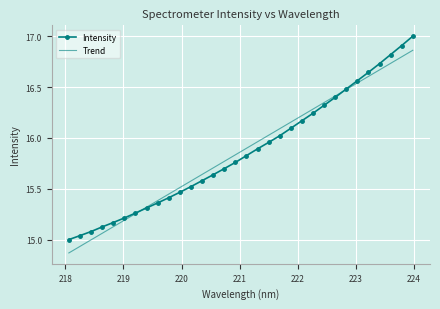

What is the sum of all Trend values?

507.7